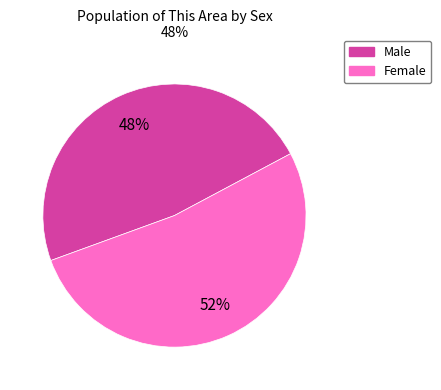

To the nearest percent, what portion does Female represent?

52%